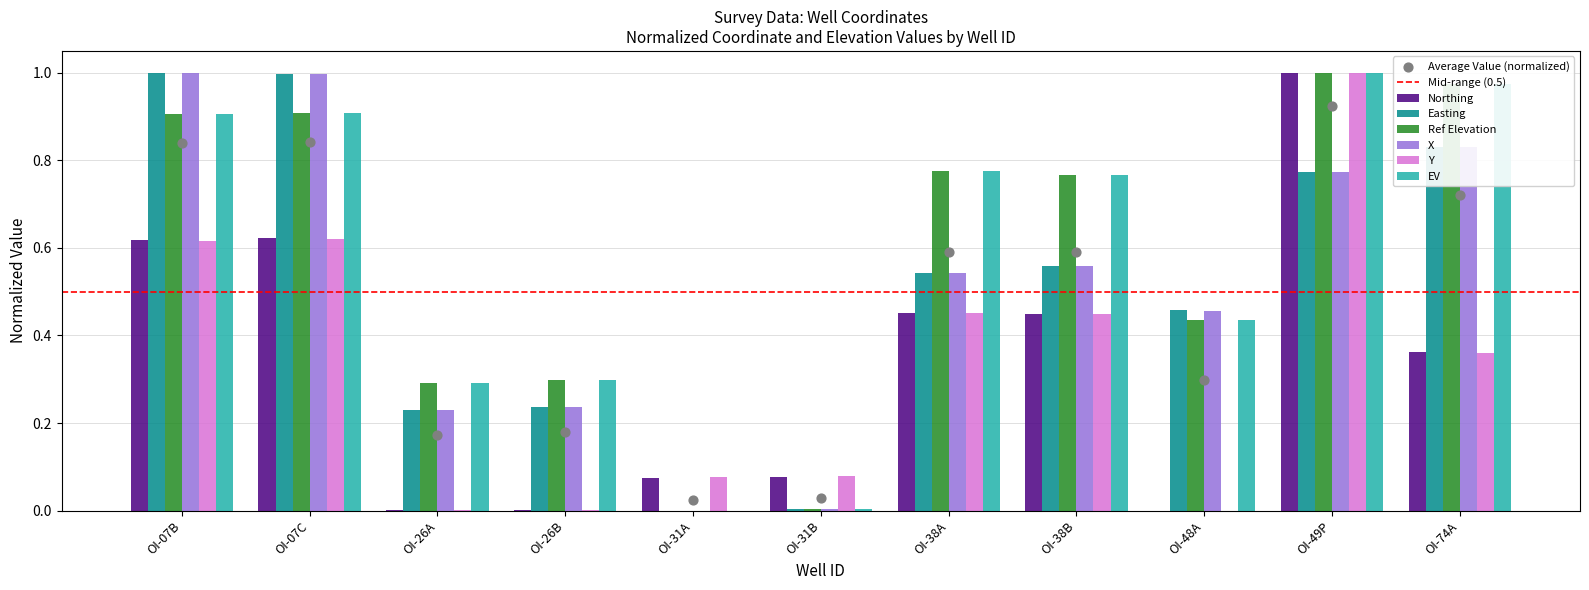

Which series has the largest Y range (max minus min)?

Northing